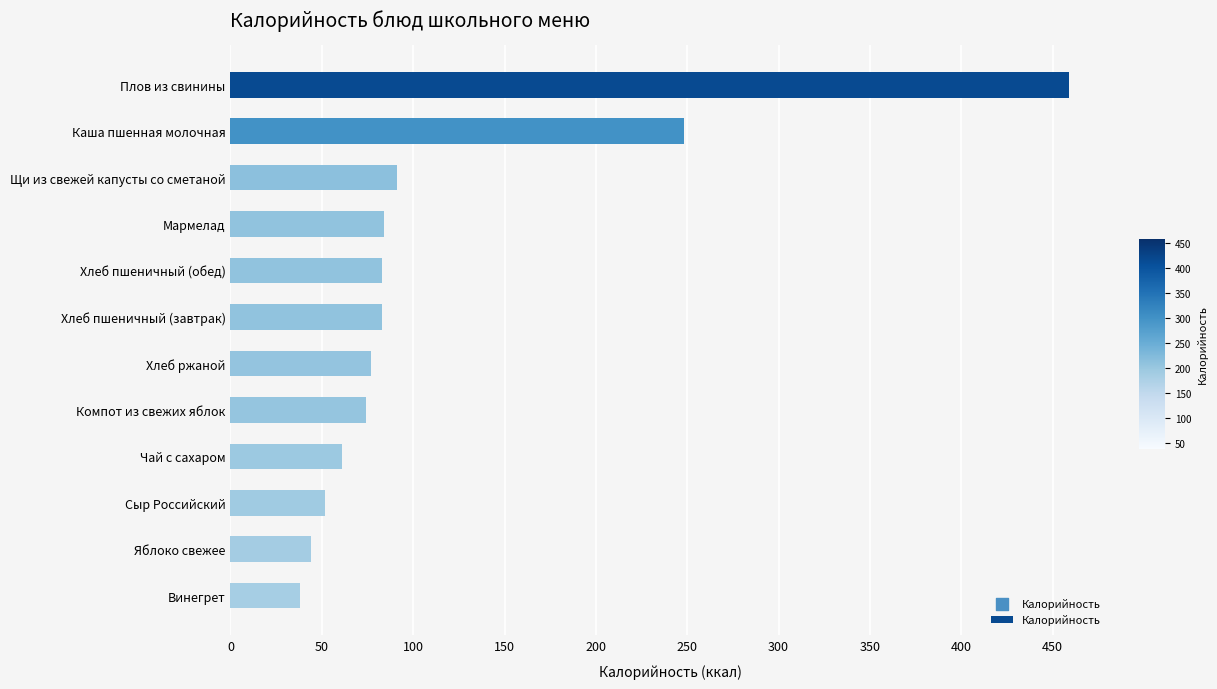

Which has a higher value, Мармелад or Винегрет?

Мармелад